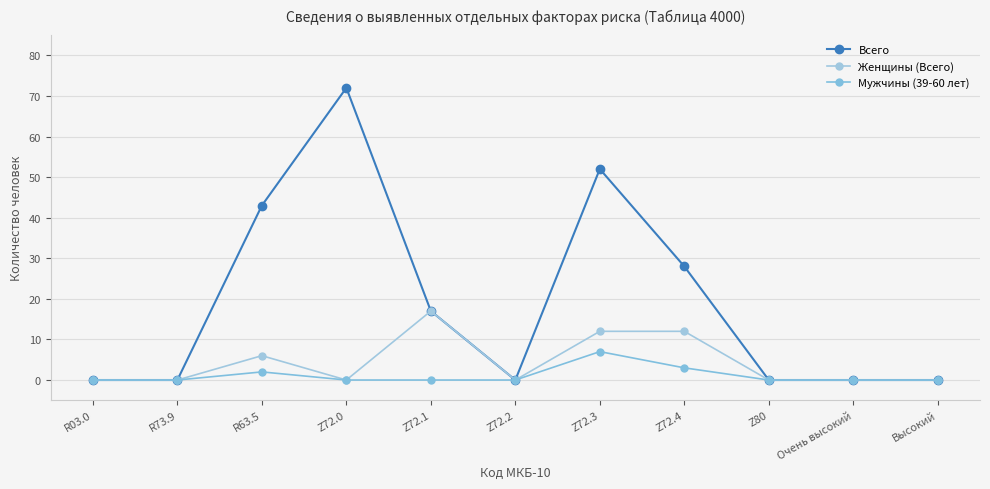

What is the greatest value displayed?

72